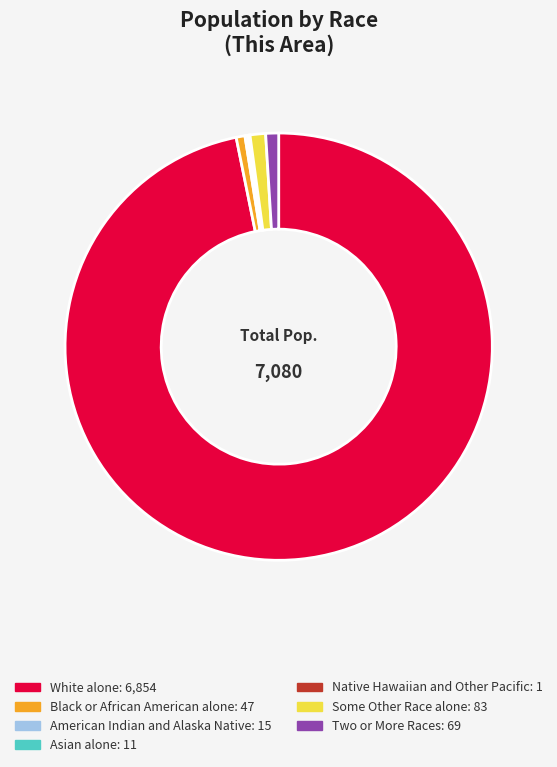

Which slice is the largest?

White alone